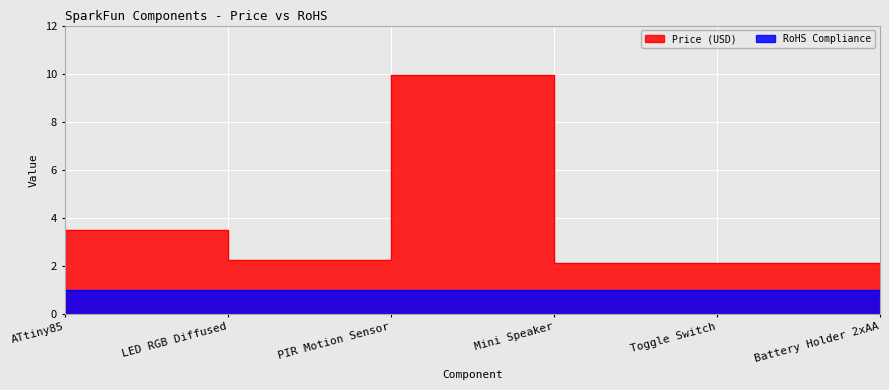

Where is the first local maximum?

PIR Motion Sensor